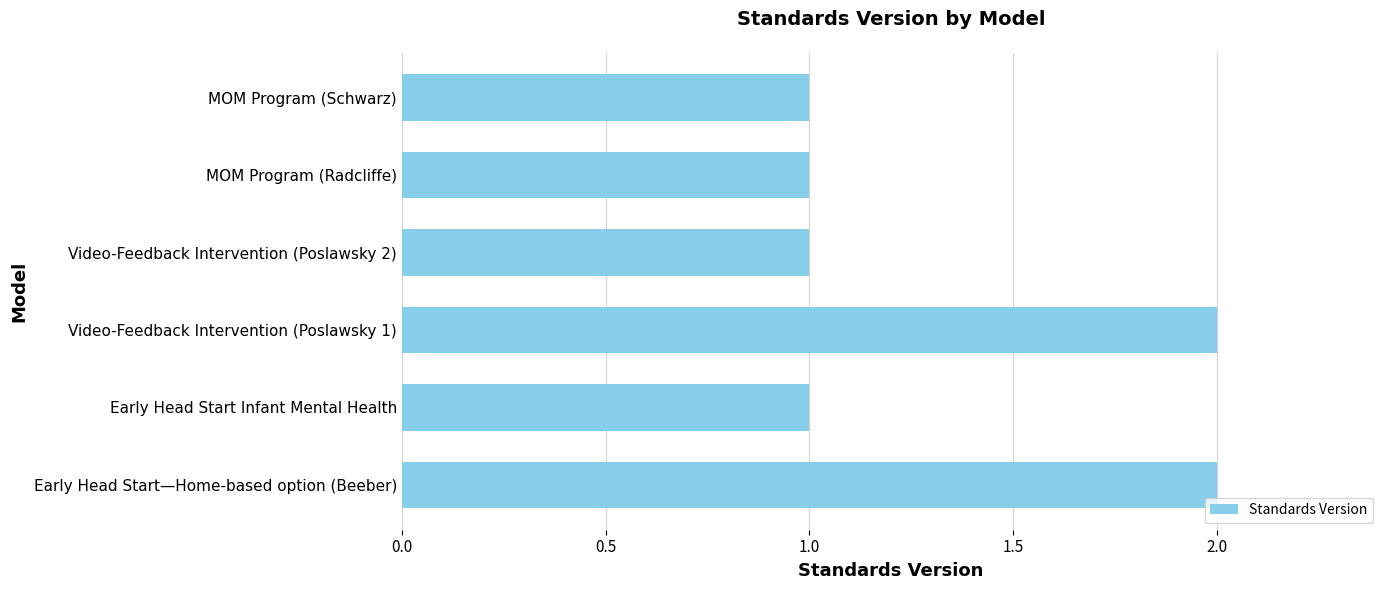

What is the sum of all values?

8